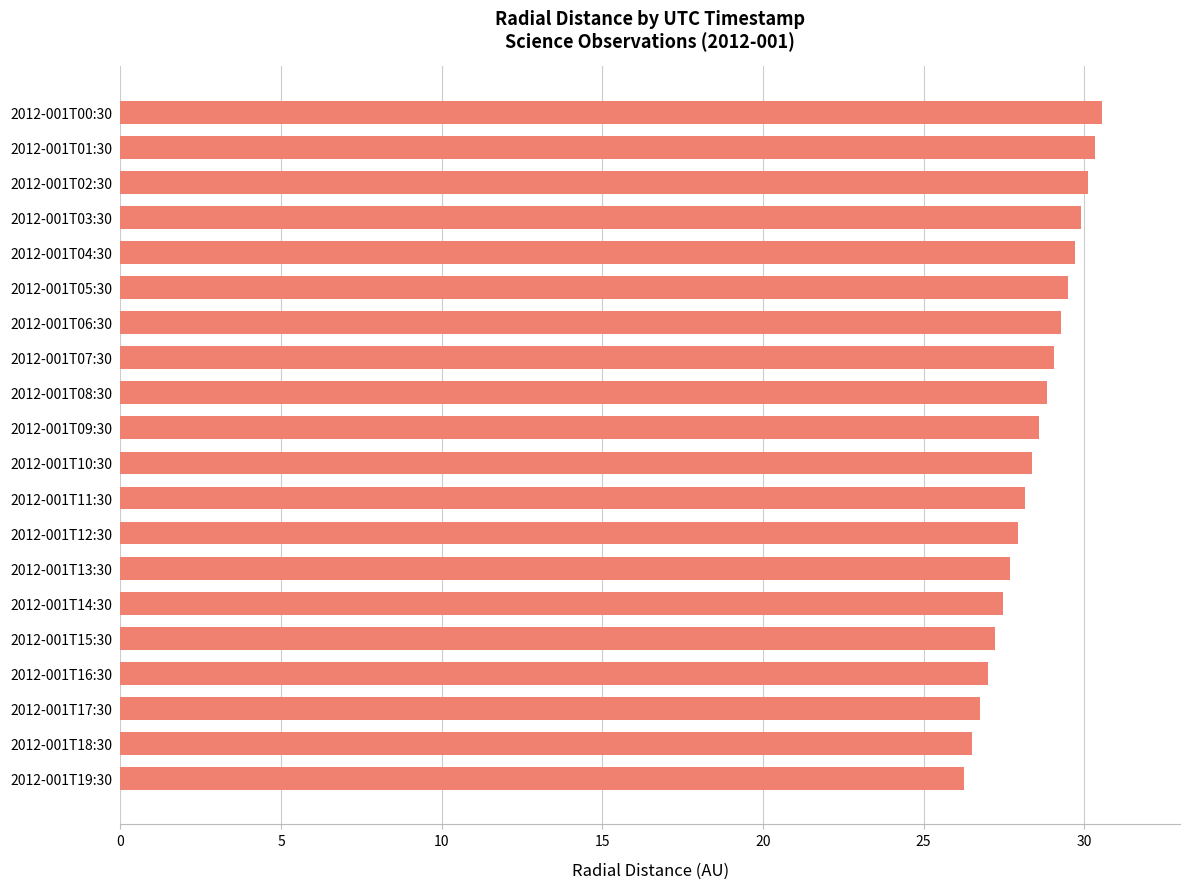

What is the maximum value shown in the chart?

30.5